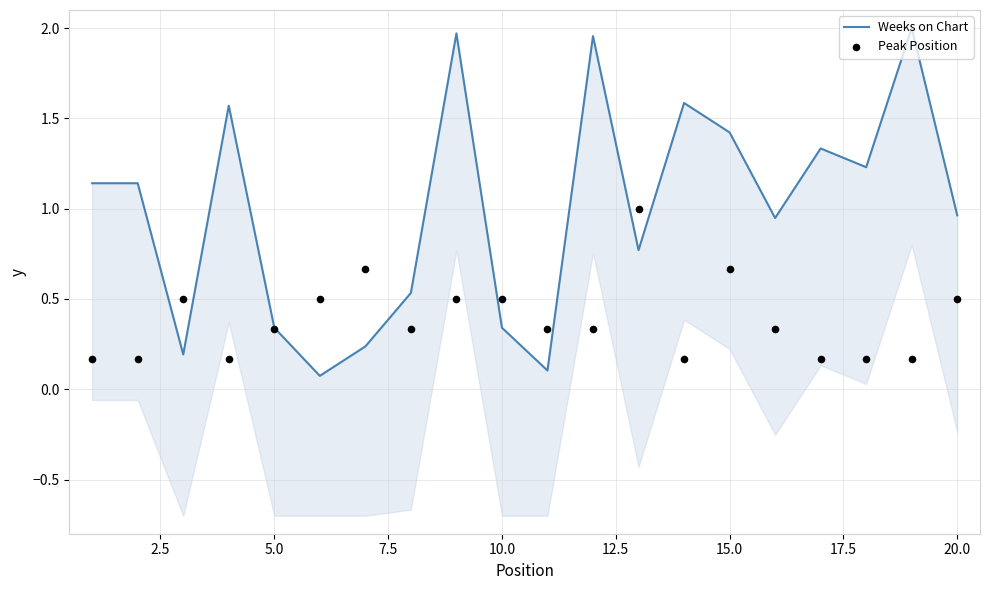

Which series has the largest Y range (max minus min)?

Weeks on Chart